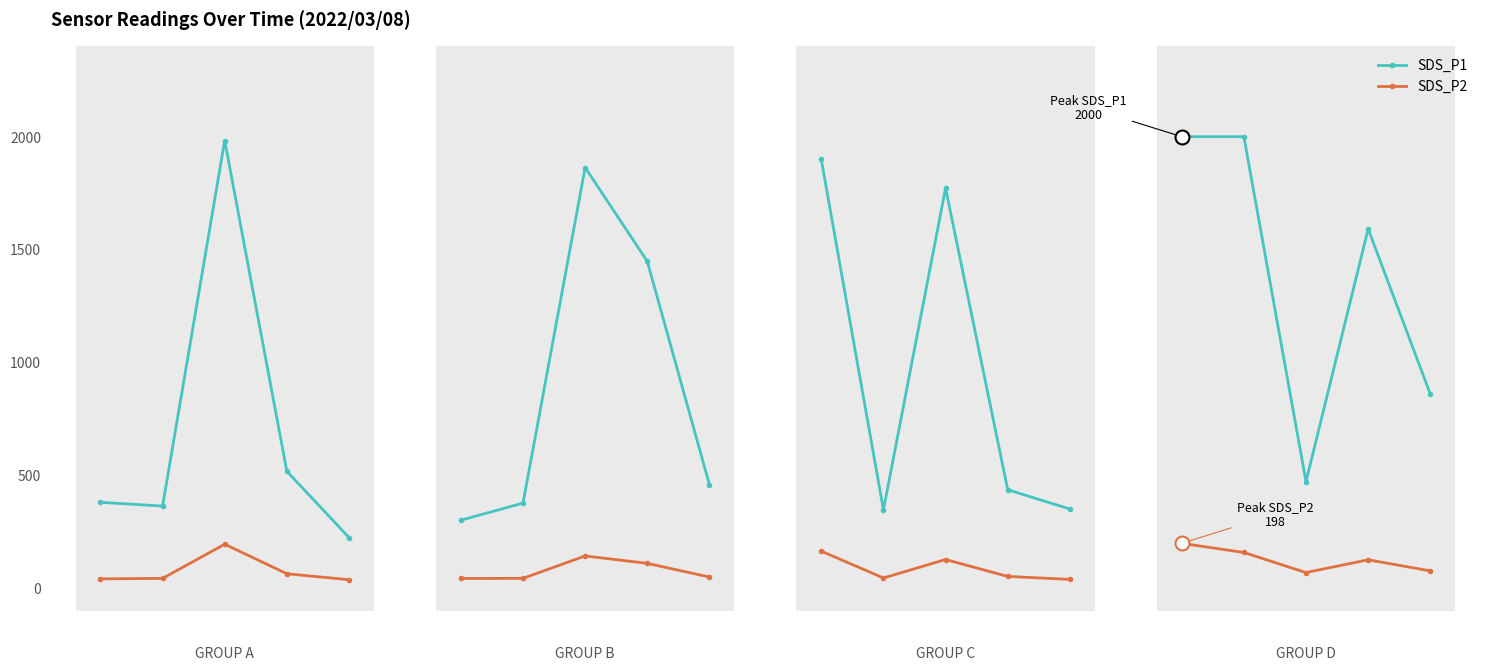

How many lines are shown in the chart?

2